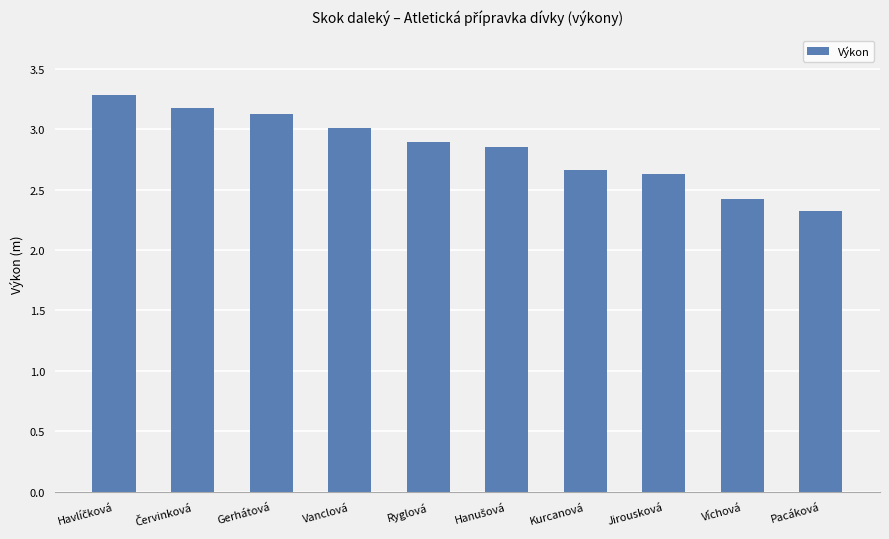

What is the label of the 10th bar from the left?

Pacáková